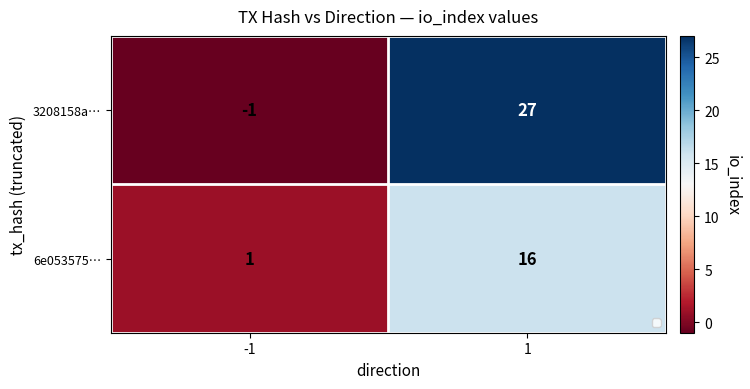

Rank the series at 1 from highest to lowest value.

3208158a…, 6e053575…